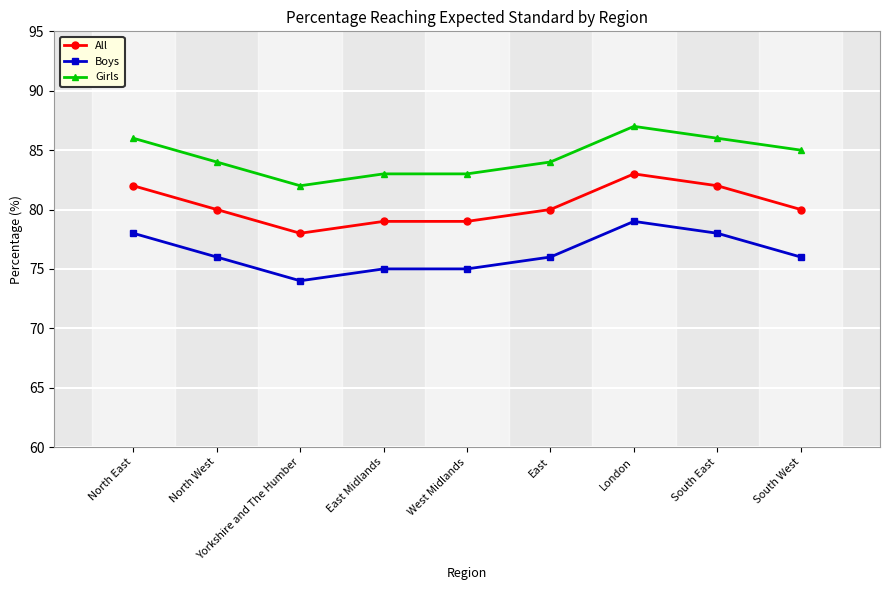

What are all the series names shown in the legend?

All, Boys, Girls